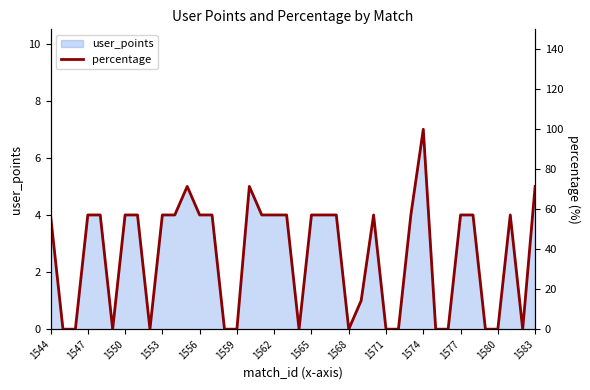

True or false: user_points has a value of 6 at 1550.

False